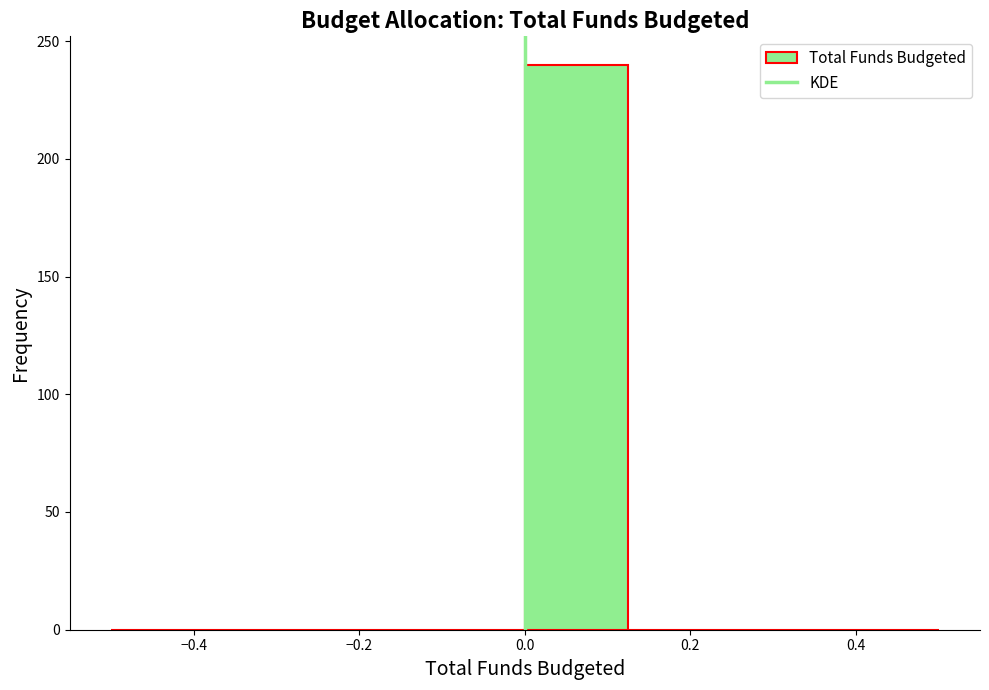

Reading left to right, list every bar in this chart as the range it spans on the x-axis followed by its height. Neither the bar edges nor the heights are printed on the chart, so give them approximately, as read against the axes.

-0.500 to -0.375: 0
-0.375 to -0.250: 0
-0.250 to -0.125: 0
-0.125 to 0.000: 0
0.000 to 0.125: 240
0.125 to 0.250: 0
0.250 to 0.375: 0
0.375 to 0.500: 0